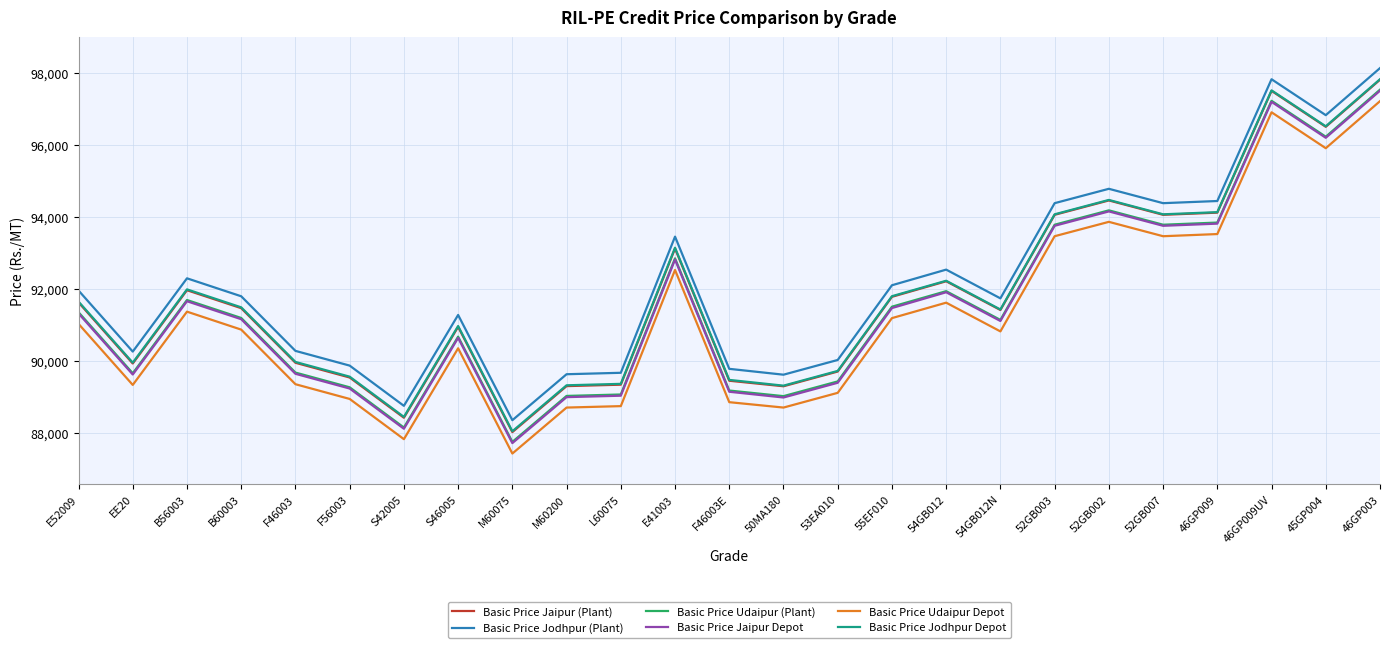

What is the sum of the Basic Price Udaipur Depot values at S46005 and F46003?

179700